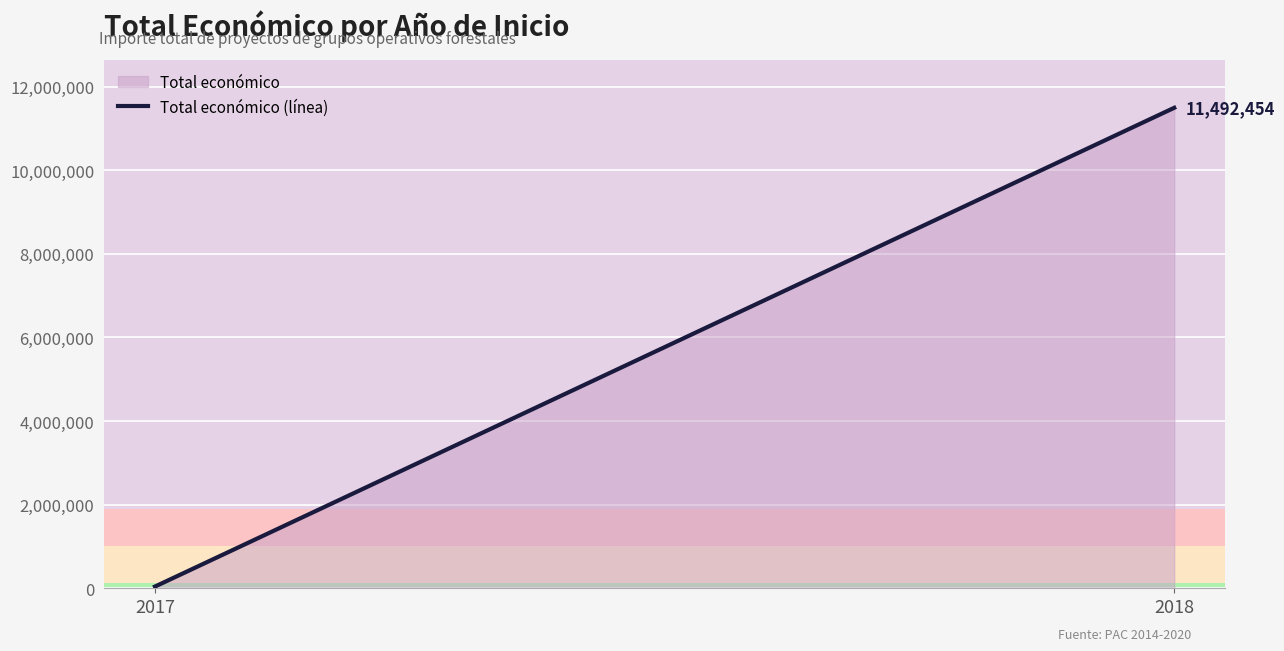

At which category does the chart reach its minimum across all series?

2017